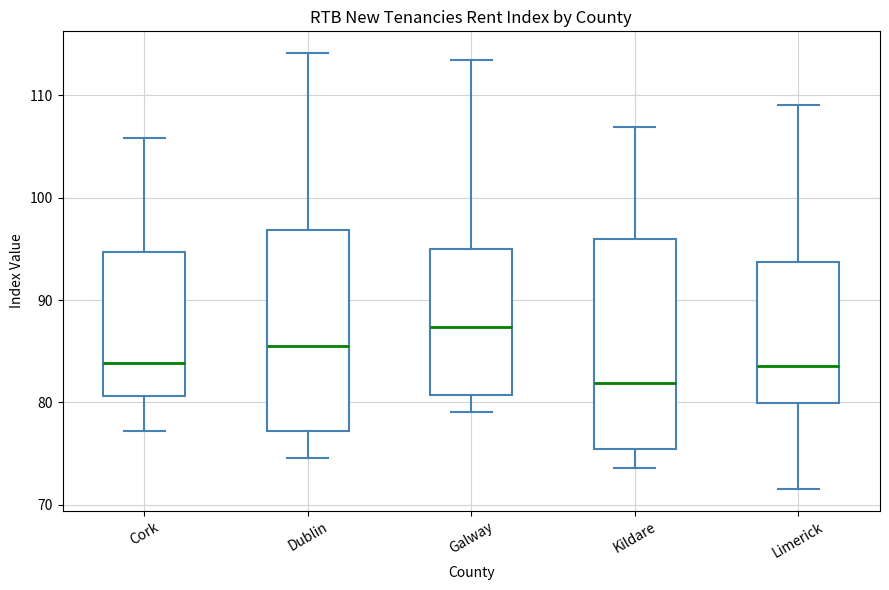

Reading left to right, read every box against the y-axis: the position of its median line, the range the box covers, and the ends of its whiskers. The values are not printed on the chart, so give them approximately, as read against the axis.

Cork: median 84, box 81 to 95, whiskers 77 to 106
Dublin: median 86, box 77 to 97, whiskers 75 to 114
Galway: median 87, box 81 to 95, whiskers 79 to 113
Kildare: median 82, box 75 to 96, whiskers 74 to 107
Limerick: median 84, box 80 to 94, whiskers 72 to 109